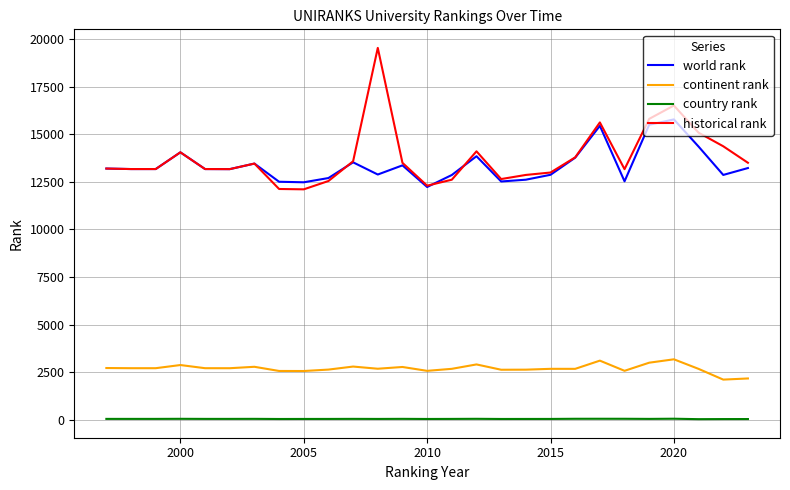

How many categories are shown in the chart?

27